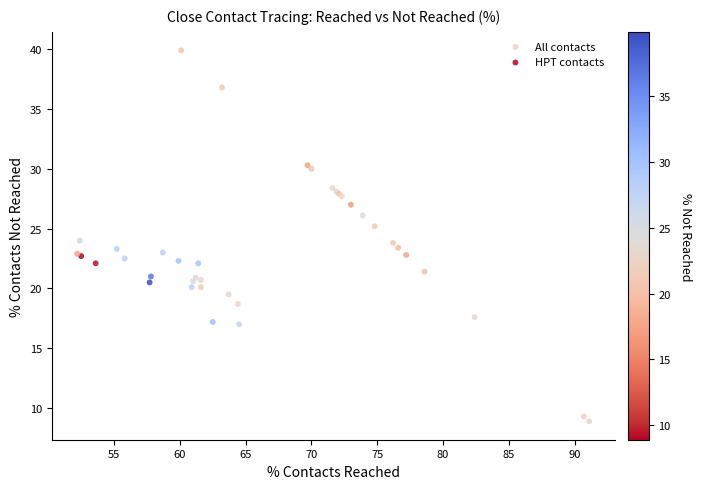

Which series has the largest Y range (max minus min)?

All contacts